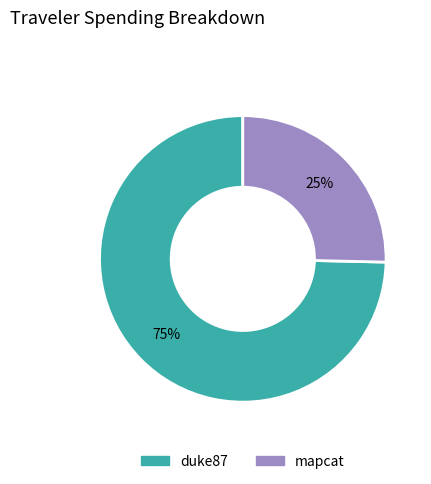

Between mapcat and duke87, which is larger?

duke87